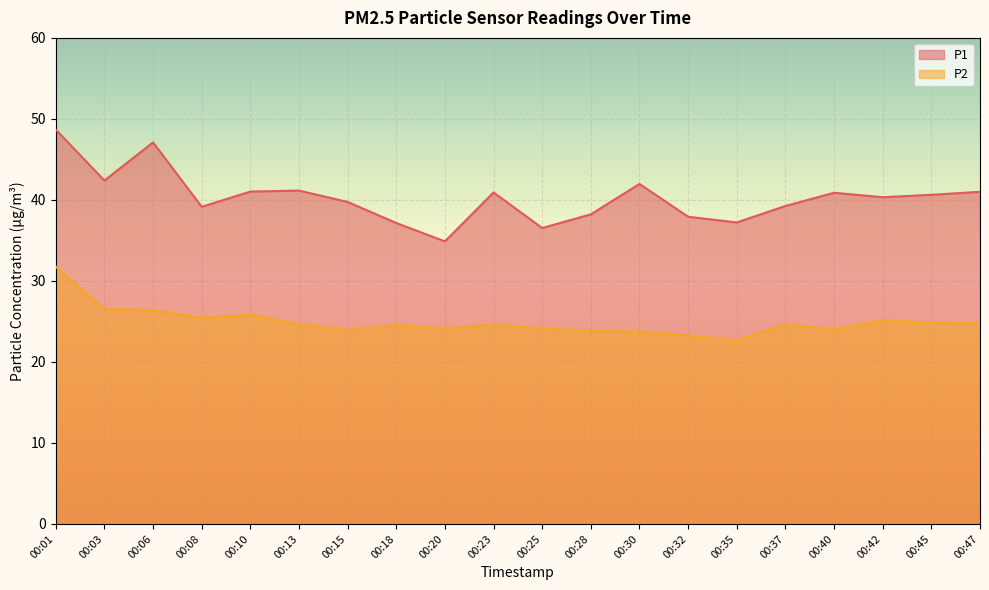

Reading left to right, transcribe all the data shown in this chart.

P1: 00:01=48.7	00:03=42.4	00:06=47.1	00:08=39.1	00:10=41.0	00:13=41.1	00:15=39.8	00:18=37.1	00:20=34.9	00:23=40.9	00:25=36.5	00:28=38.2	00:30=42.0	00:32=37.9	00:35=37.2	00:37=39.2	00:40=40.9	00:42=40.3	00:45=40.6	00:47=41.0
P2: 00:01=31.8	00:03=26.6	00:06=26.4	00:08=25.4	00:10=25.8	00:13=24.6	00:15=23.9	00:18=24.6	00:20=24.1	00:23=24.6	00:25=24.1	00:28=23.8	00:30=23.8	00:32=23.3	00:35=22.6	00:37=24.7	00:40=24.0	00:42=25.1	00:45=24.9	00:47=24.8